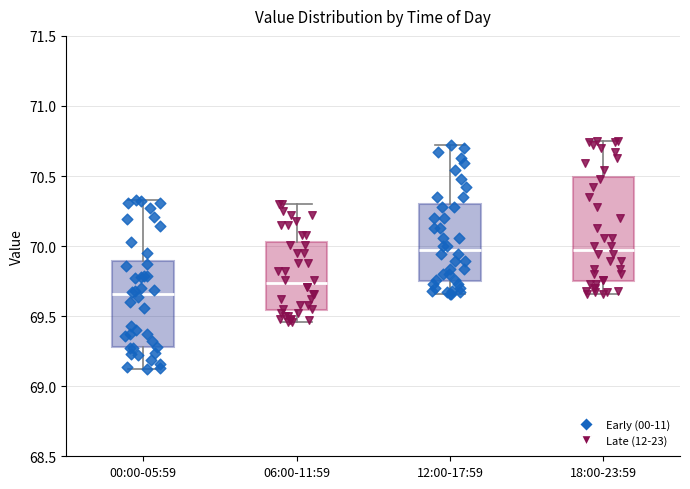

Where is the upper edge of the box for 12:00-17:59 on the y-axis? The values are not printed on the chart, so give them approximately, as read against the axis.

70.30